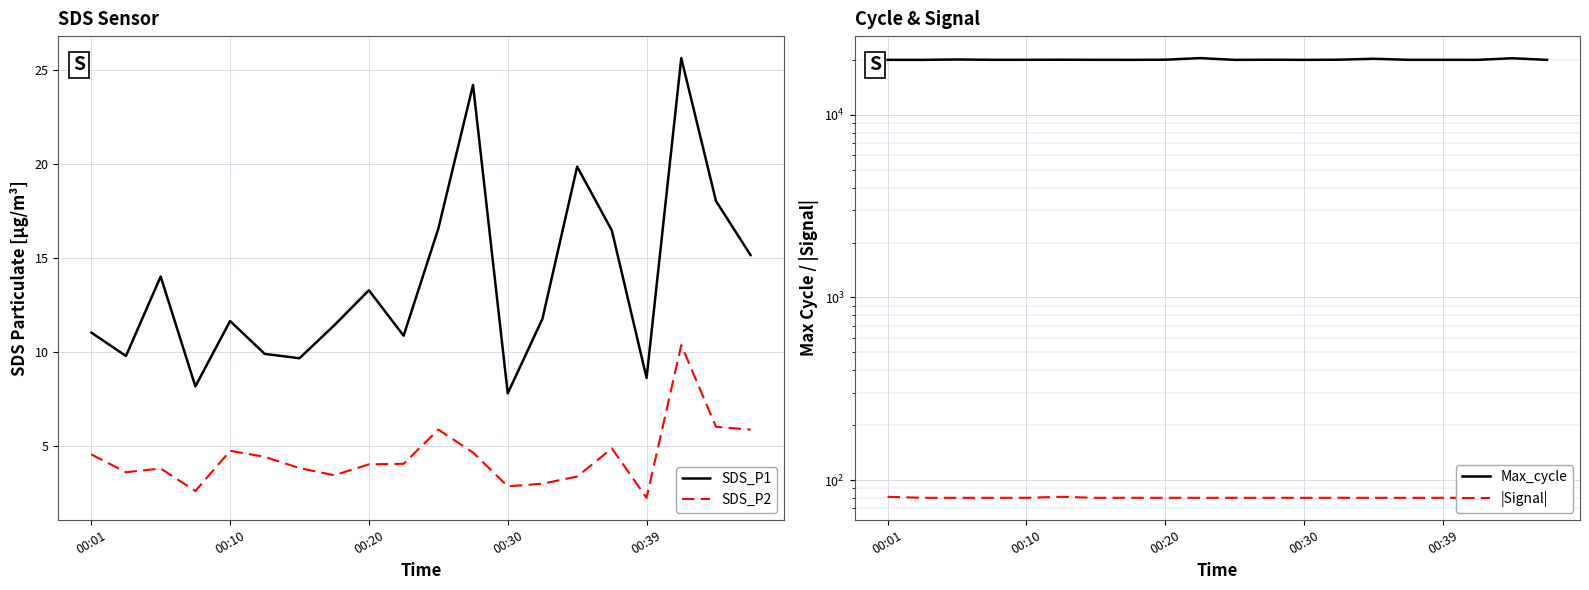

How many categories are shown in the chart?

20